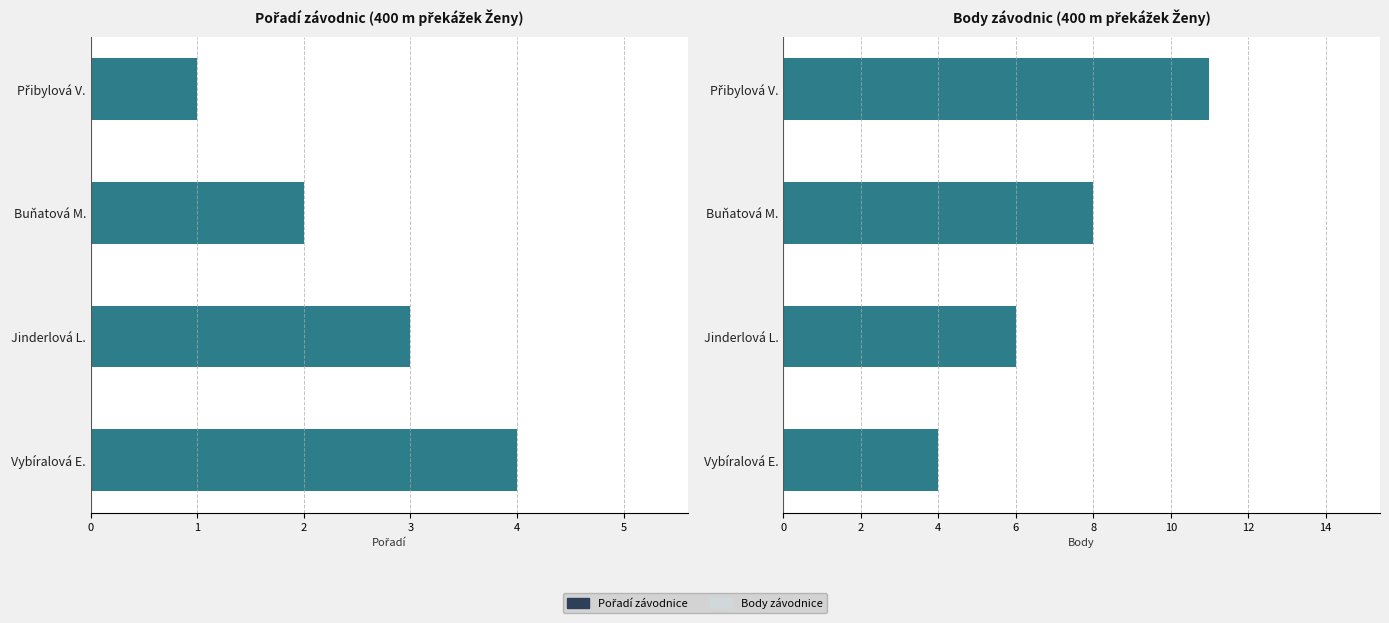

Reading left to right, what are all the values shown in this chart?

Pořadí: 0=1	1=2	2=3	3=4
Body: 0=11	1=8	2=6	3=4